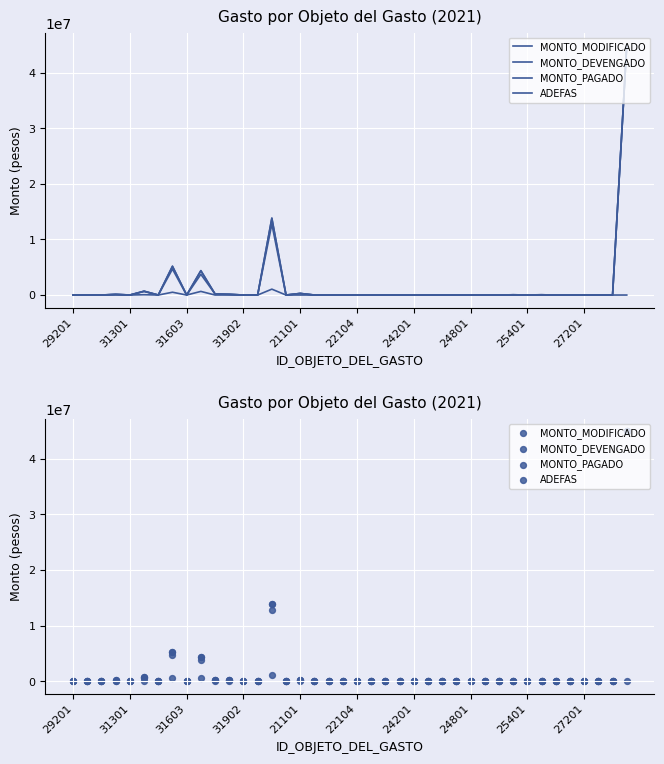

Is the value of MONTO_MODIFICADO at 25401 greater than the value of MONTO_PAGADO at 31902?

Yes